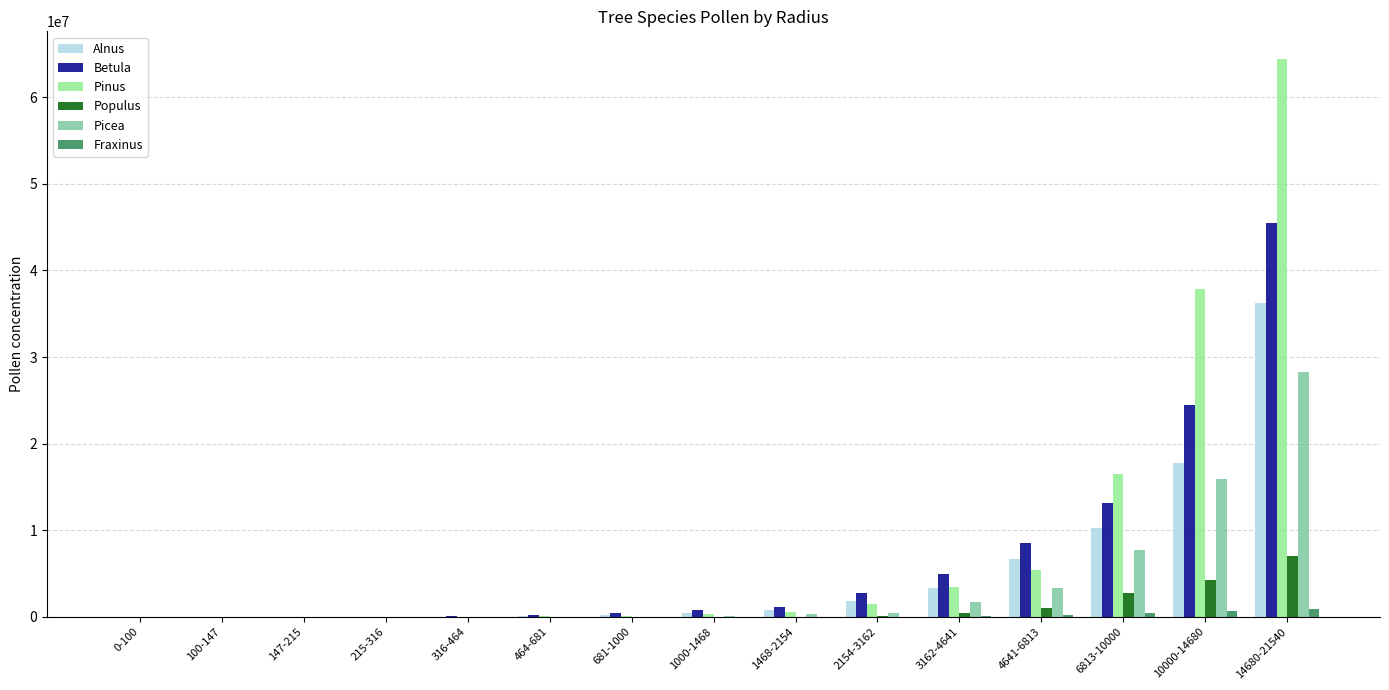

The value of Pinus at 6813-10000 is 16542668.1. True or false?

True